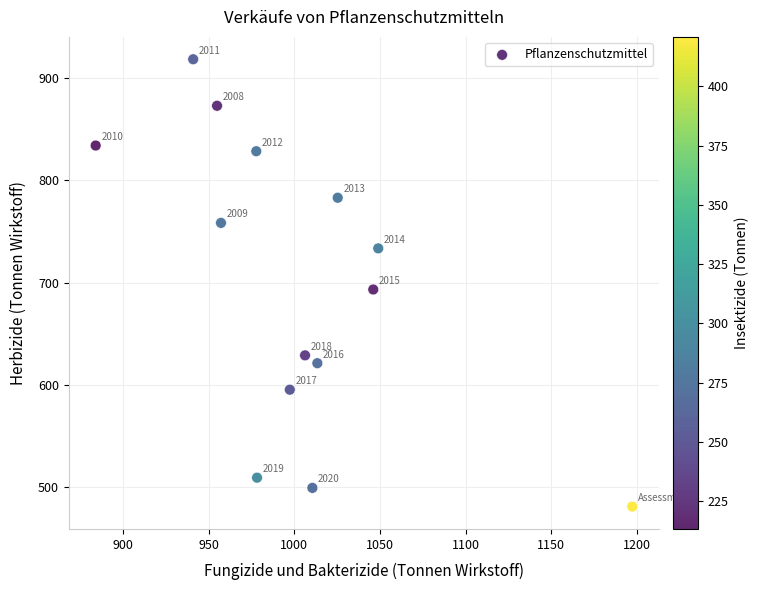

What is the range of X values (max minus min)?

313.2